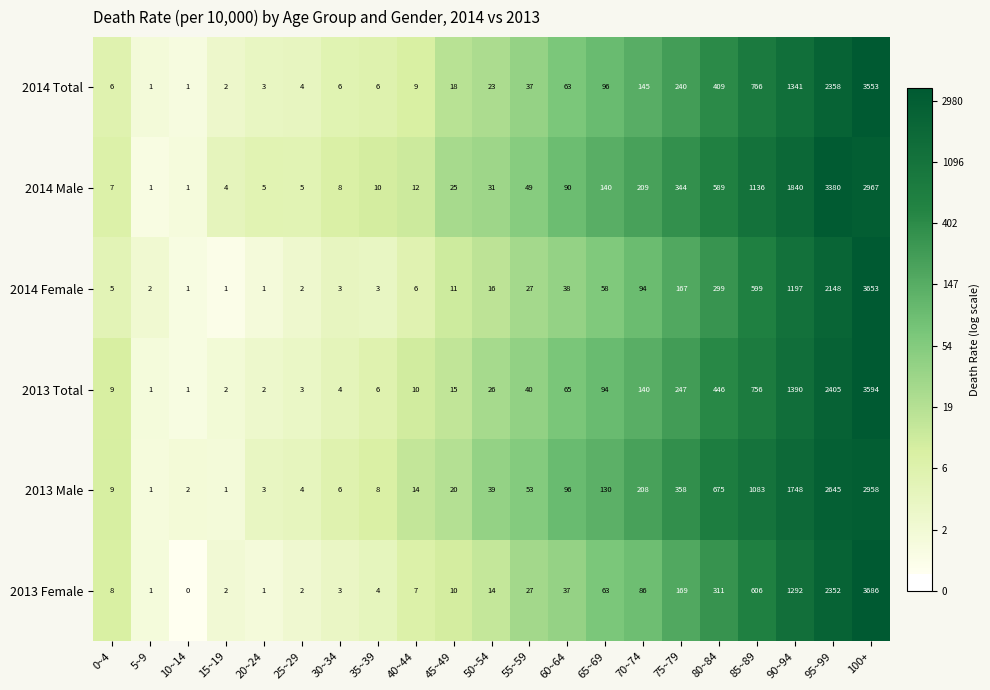

How many categories are shown in the chart?

21